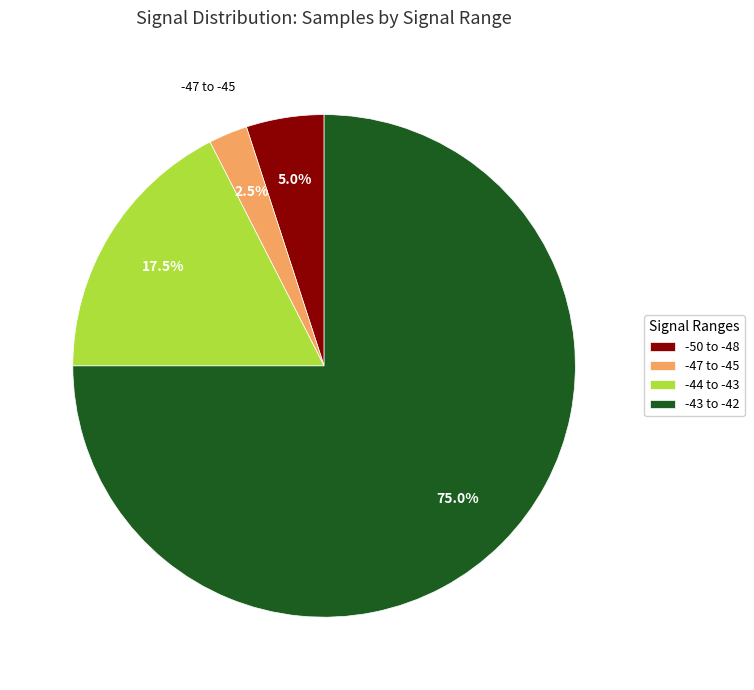

What percentage do -44 to -43 and -47 to -45 together represent?

20.0%